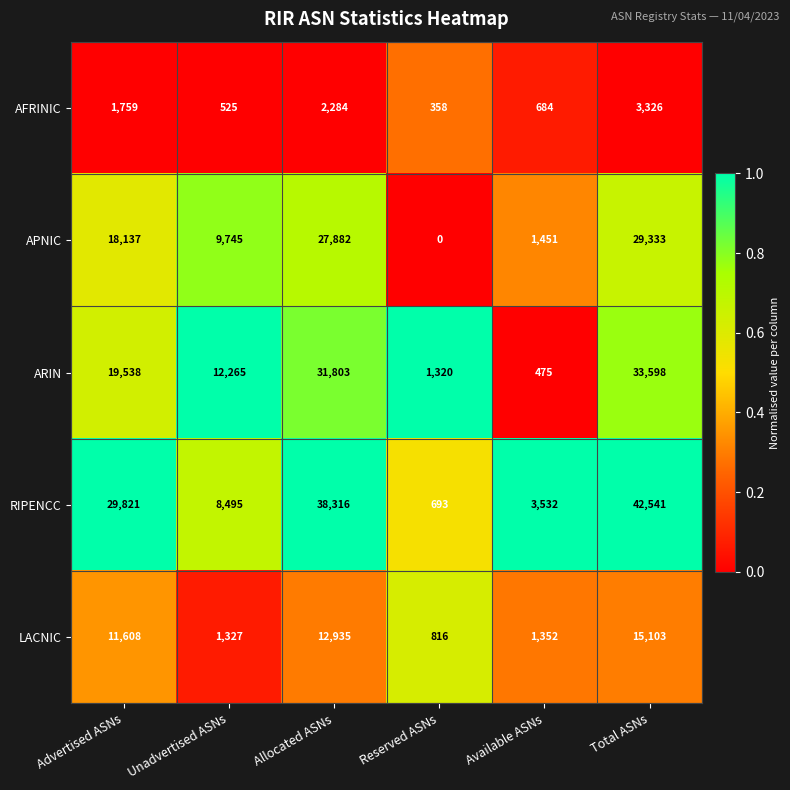

Reading left to right, what are all the values shown in this chart?

AFRINIC: Advertised ASNs=1759	Unadvertised ASNs=525	Allocated ASNs=2284	Reserved ASNs=358	Available ASNs=684	Total ASNs=3326
APNIC: Advertised ASNs=18137	Unadvertised ASNs=9745	Allocated ASNs=27882	Reserved ASNs=0	Available ASNs=1451	Total ASNs=29333
ARIN: Advertised ASNs=19538	Unadvertised ASNs=12265	Allocated ASNs=31803	Reserved ASNs=1320	Available ASNs=475	Total ASNs=33598
RIPENCC: Advertised ASNs=29821	Unadvertised ASNs=8495	Allocated ASNs=38316	Reserved ASNs=693	Available ASNs=3532	Total ASNs=42541
LACNIC: Advertised ASNs=11608	Unadvertised ASNs=1327	Allocated ASNs=12935	Reserved ASNs=816	Available ASNs=1352	Total ASNs=15103